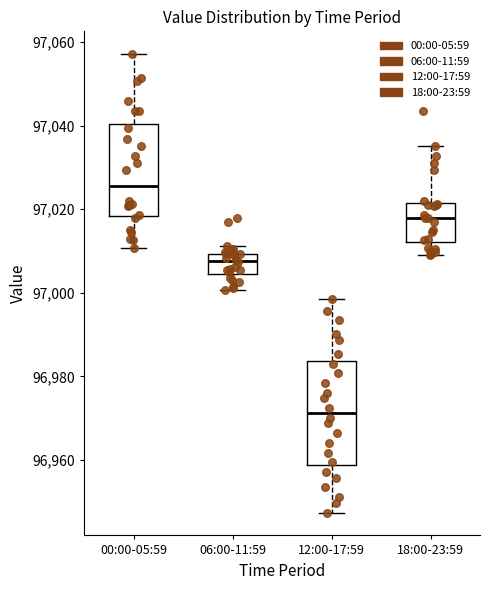

Which box is the tallest, from its lower edge to its upper edge?

12:00-17:59